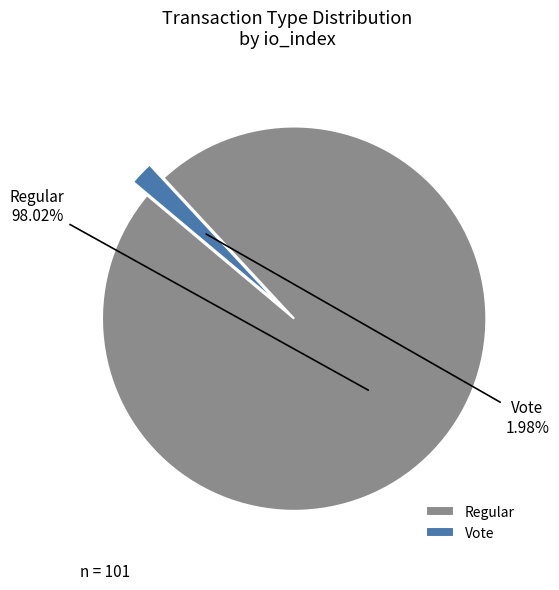

To the nearest percent, what is the difference between the Vote and Regular slice percentages?

96%